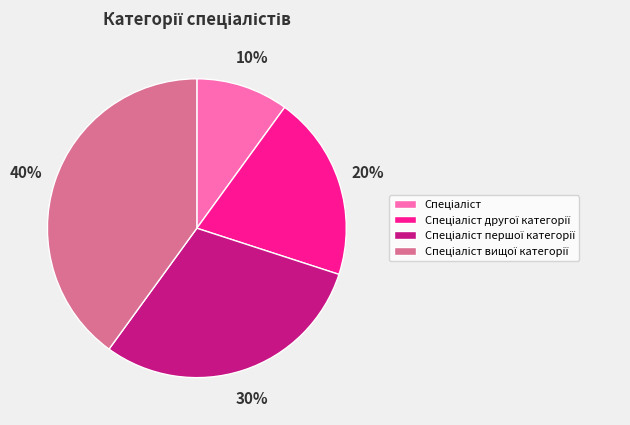

Is there a majority slice in this chart?

No